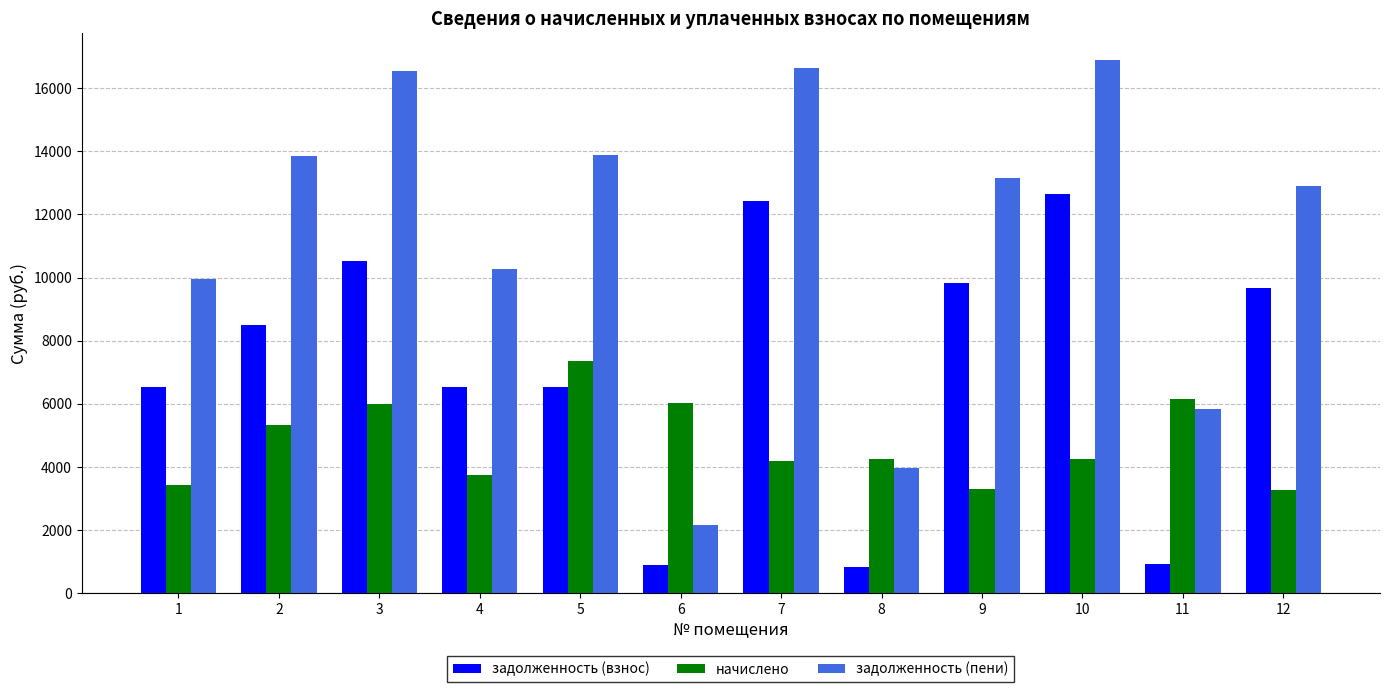

What is the total value across all series at 12?

25834.1